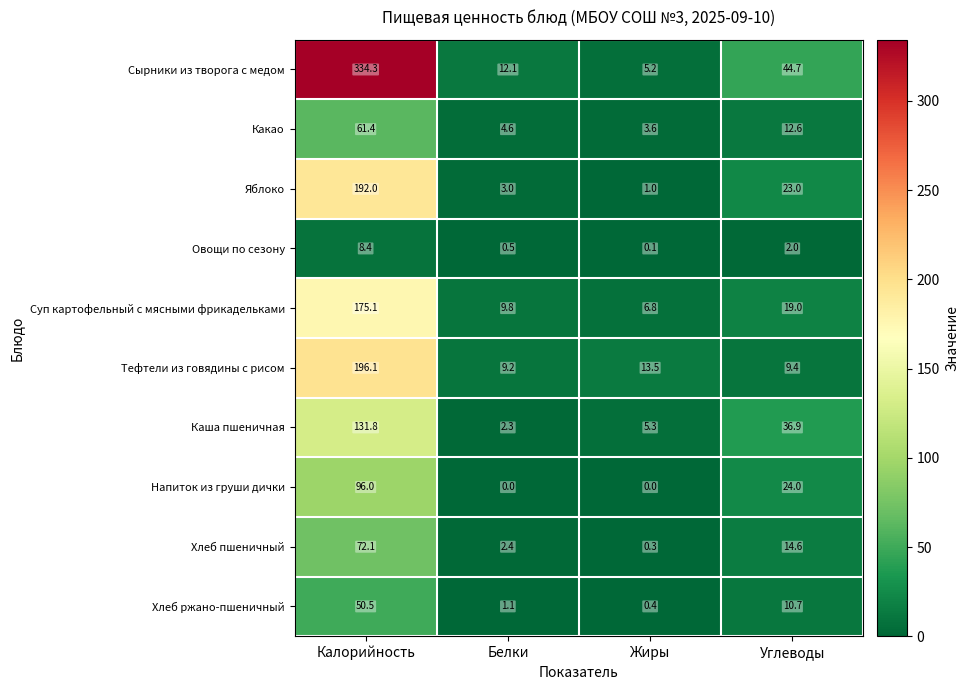

Which series has the largest range (max minus min)?

Сырники из творога с медом